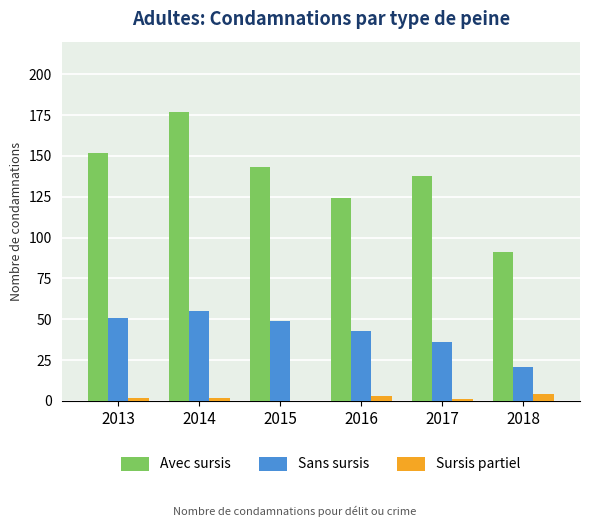

The value of Sans sursis at 2016 is 43. True or false?

True